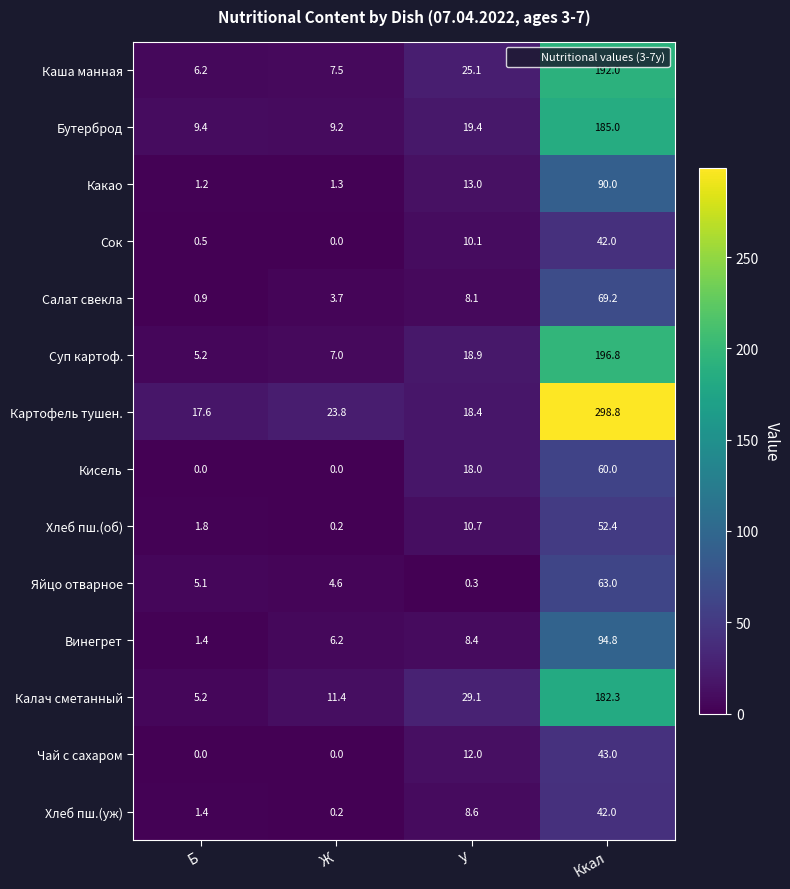

What is the difference between the highest and lowest values at Б?

17.6